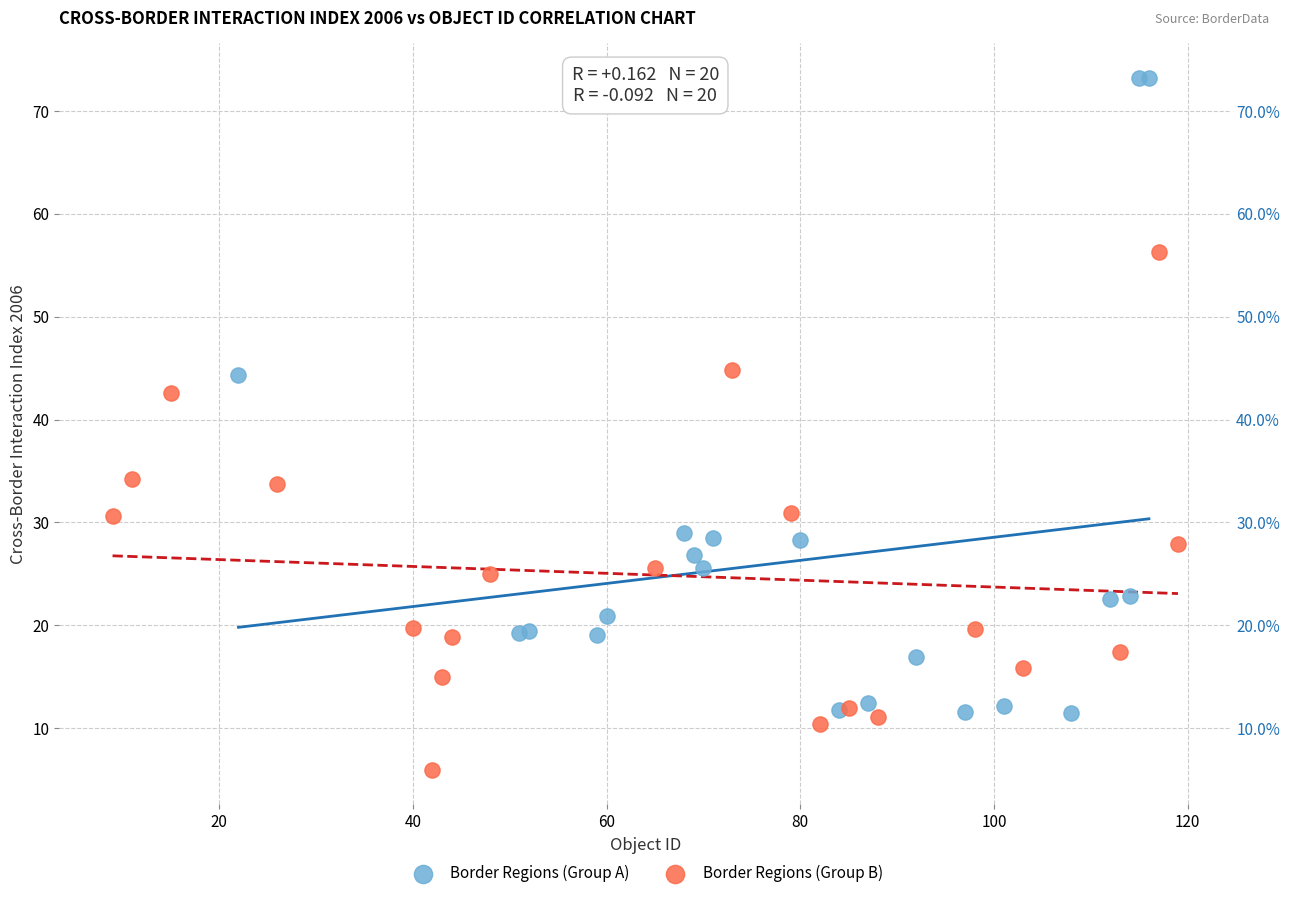

Which series has the largest Y range (max minus min)?

Border Regions (Group A)